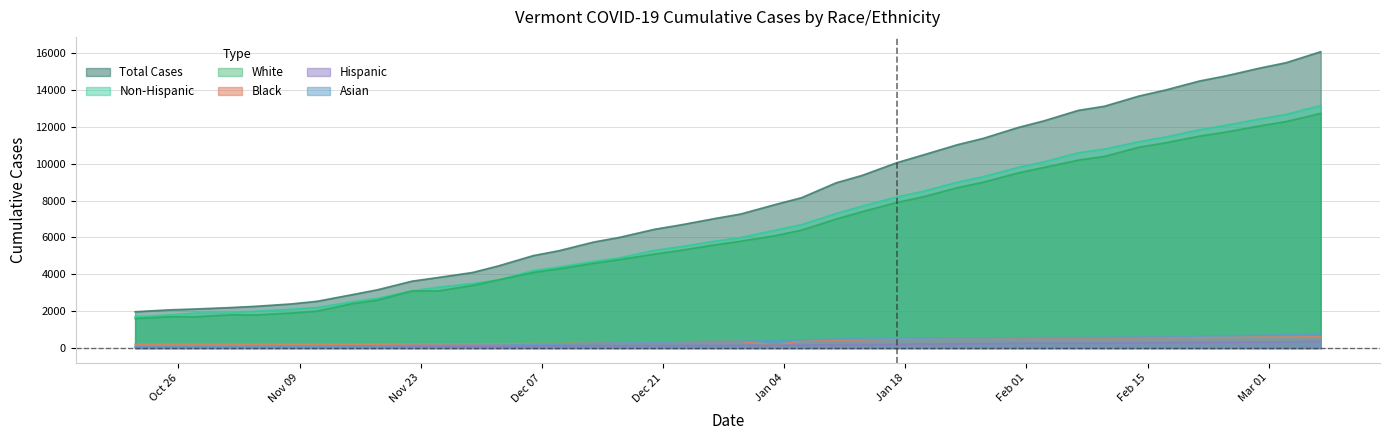

At which label is Cases_Black closest to 375?

20201230